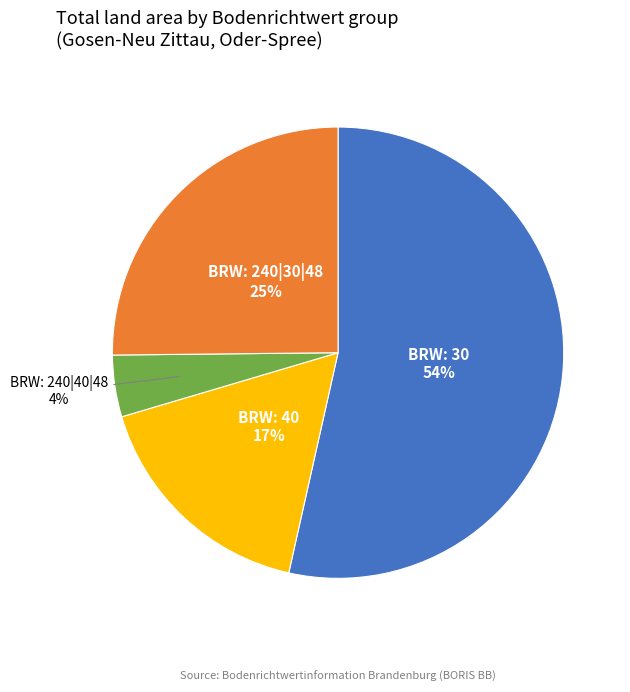

To the nearest percent, what percentage of the pie is BRW: 40?

17%